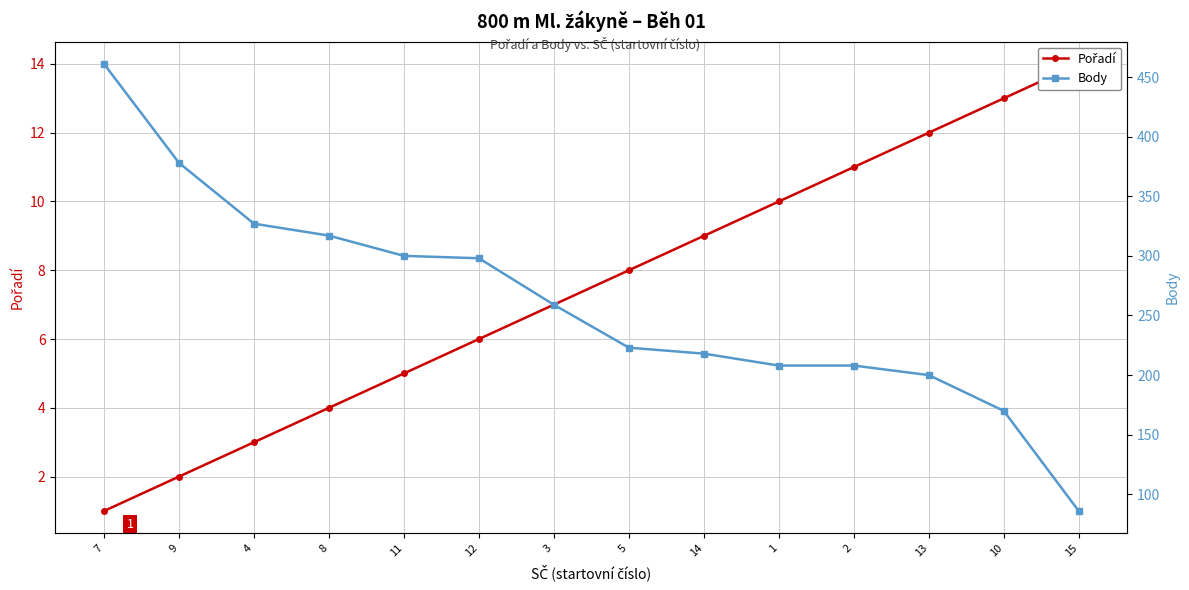

Reading right to left, extract all data points from this chart.

Pořadí: 15=14	10=13	13=12	2=11	1=10	14=9	5=8	3=7	12=6	11=5	8=4	4=3	9=2	7=1
Body: 15=86	10=170	13=200	2=208	1=208	14=218	5=223	3=259	12=298	11=300	8=317	4=327	9=378	7=461